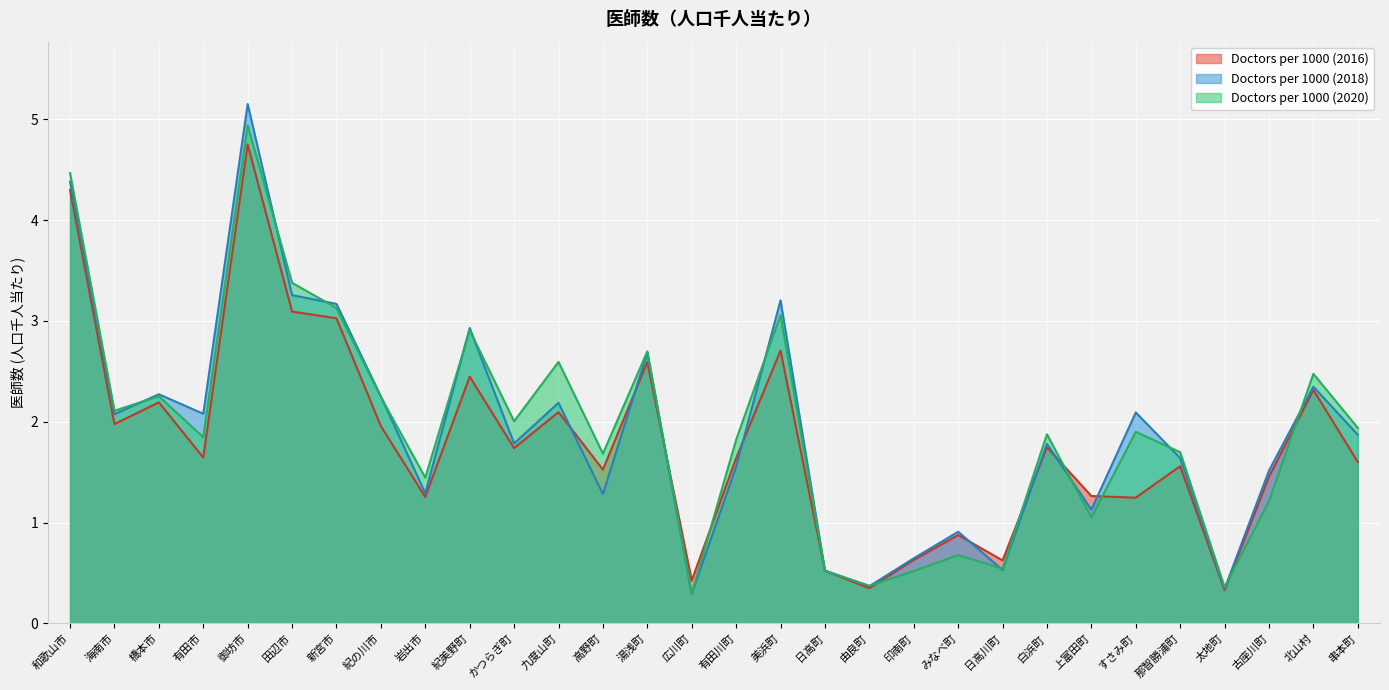

Where is the first local maximum for Doctors per 1000 (2018)?

橋本市